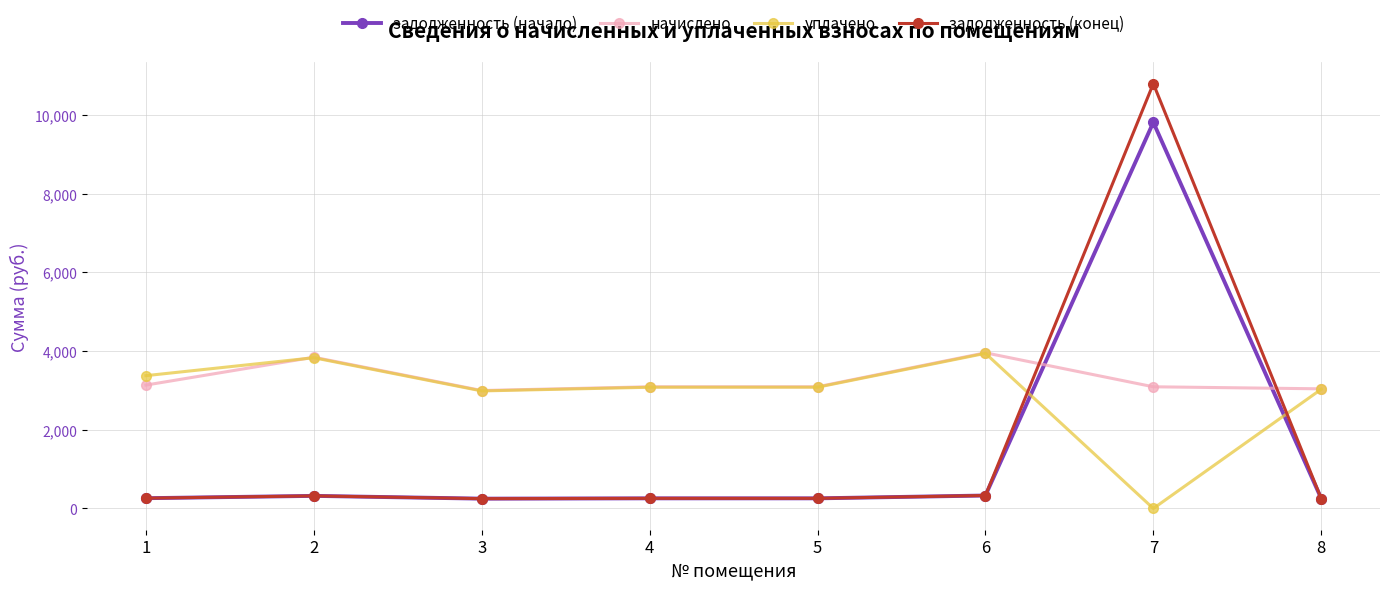

Which series has the largest total across all categories?

начислено